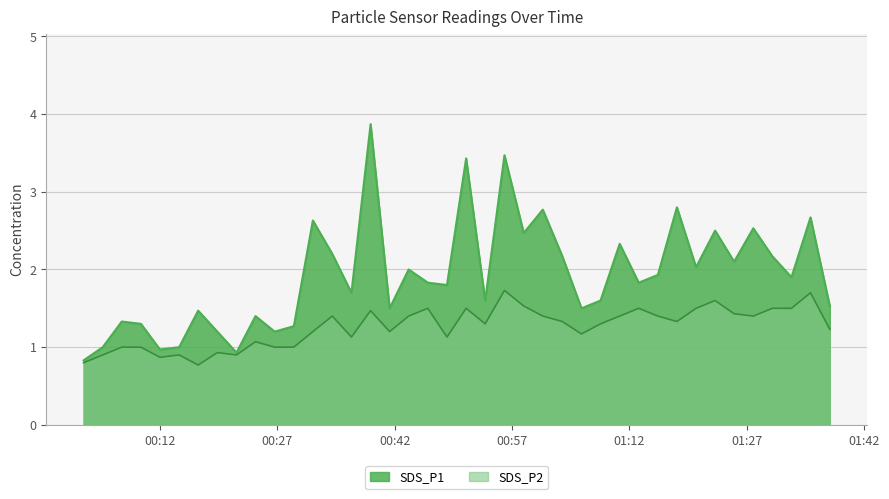

Does the chart have visible grid lines?

Yes